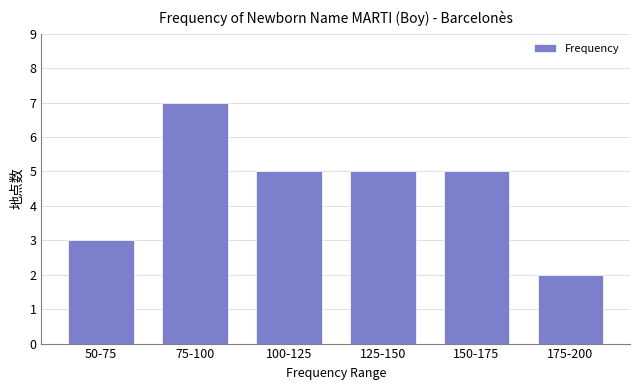

Reading right to left, what are all the values shown in this chart?

175-200=2	150-175=5	125-150=5	100-125=5	75-100=7	50-75=3